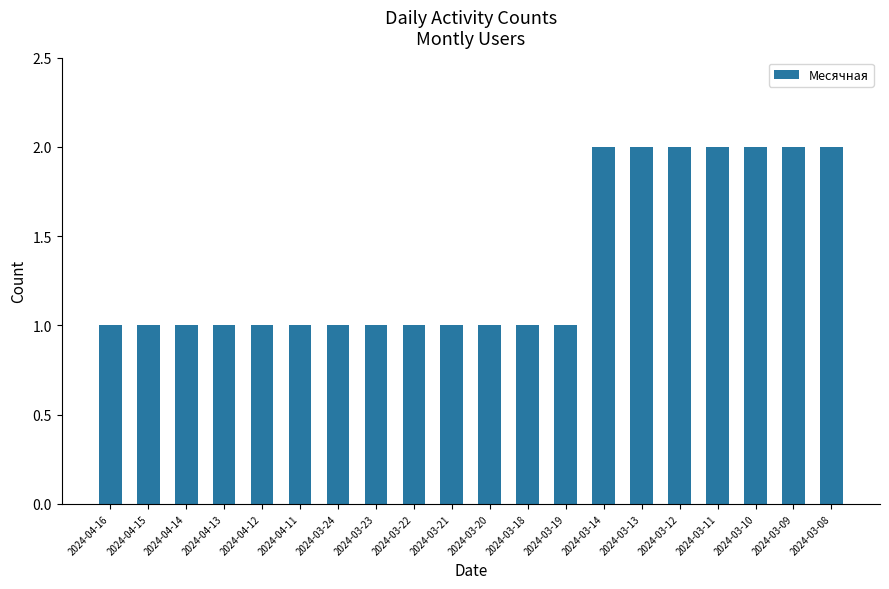

The chart shows a value of 2 at 2024-03-10. True or false?

True